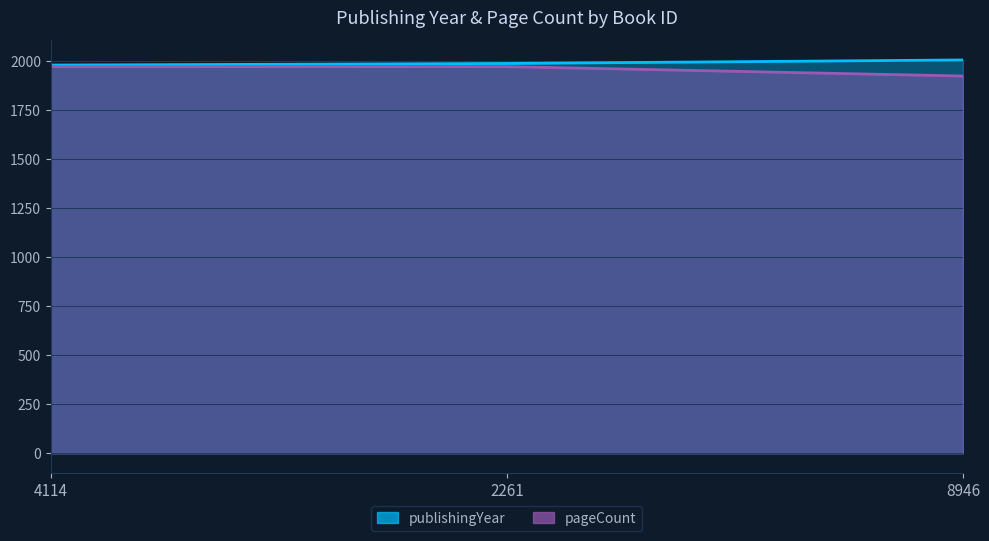

What is the spread (max minus min) of values at 4114?

8